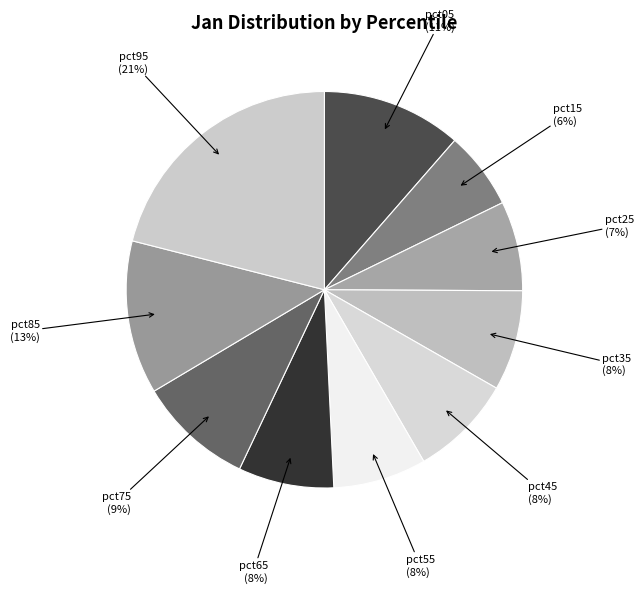

How many segments does this pie chart have?

10